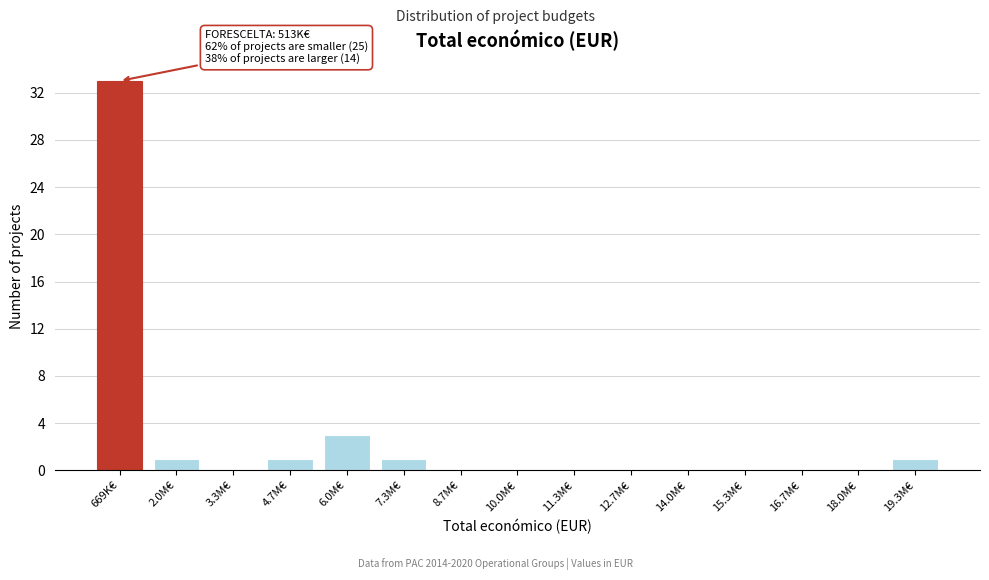

Reading left to right, list all the values displayed in this chart.

669K€=33	2.0M€=1	3.3M€=0	4.7M€=1	6.0M€=3	7.3M€=1	8.7M€=0	10.0M€=0	11.3M€=0	12.7M€=0	14.0M€=0	15.3M€=0	16.7M€=0	18.0M€=0	19.3M€=1